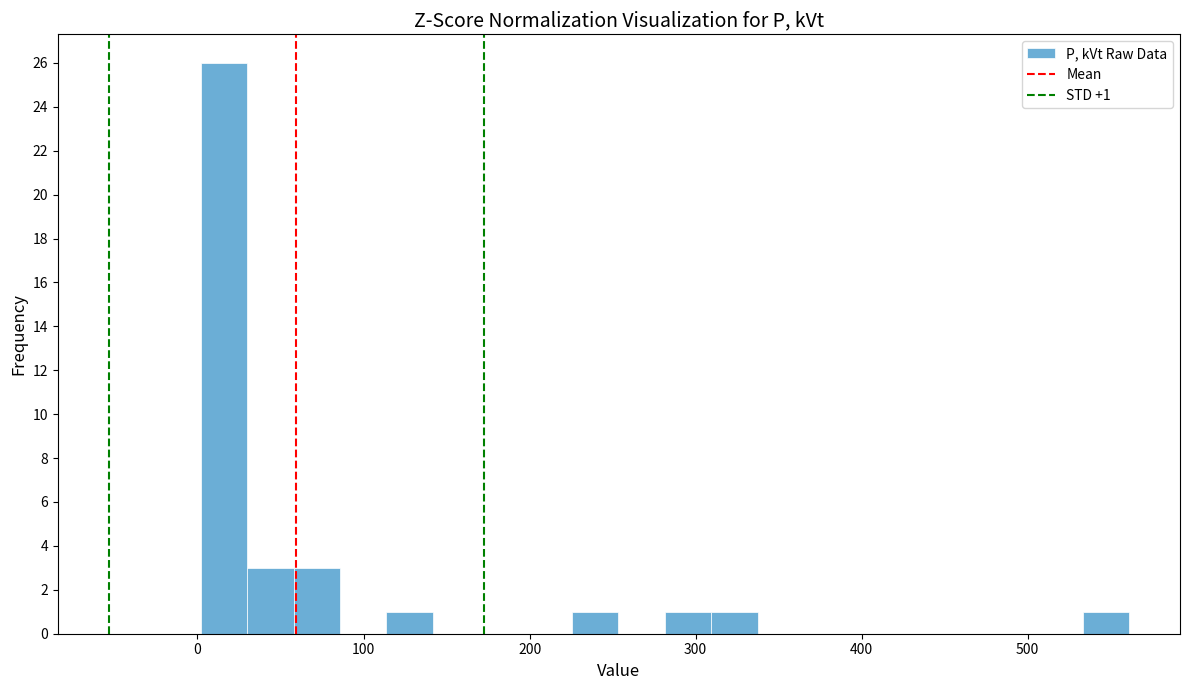

Around what value on the x-axis is the tallest bar? Give the approximate position of its centre, as read against the axis.

20